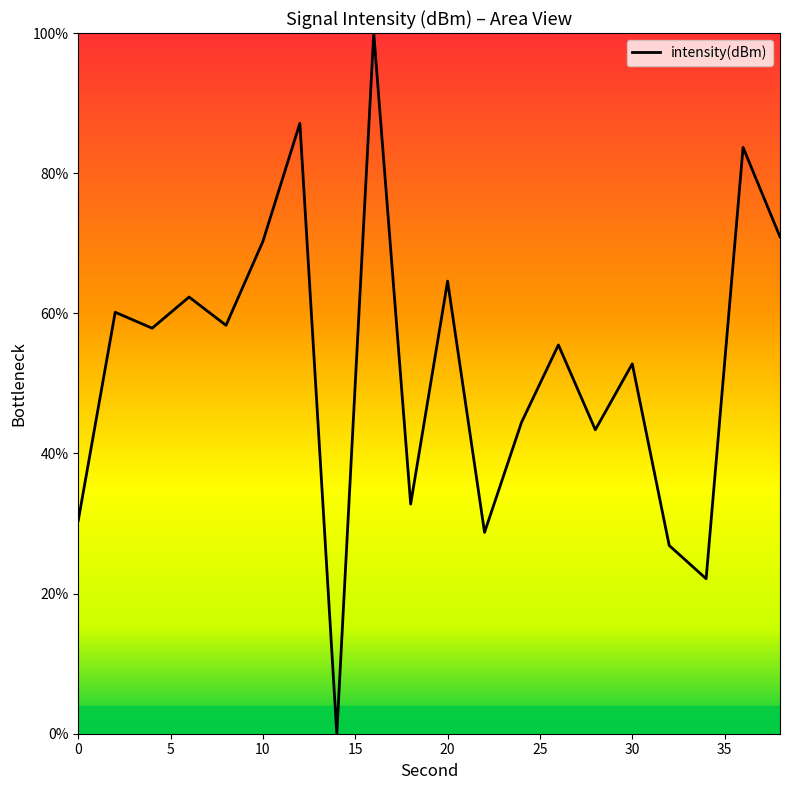

Does the chart have visible grid lines?

No